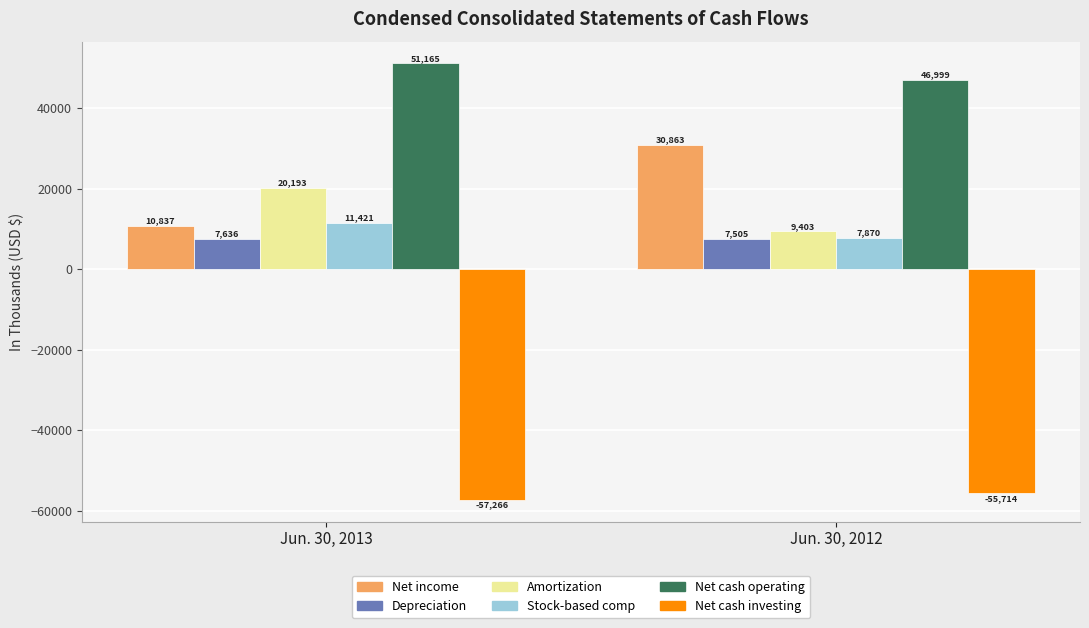

Reading right to left, list all the values displayed in this chart.

Net income: Jun. 30, 2012=30863	Jun. 30, 2013=10837
Depreciation: Jun. 30, 2012=7505	Jun. 30, 2013=7636
Amortization: Jun. 30, 2012=9403	Jun. 30, 2013=20193
Stock-based comp: Jun. 30, 2012=7870	Jun. 30, 2013=11421
Net cash operating: Jun. 30, 2012=46999	Jun. 30, 2013=51165
Net cash investing: Jun. 30, 2012=-55714	Jun. 30, 2013=-57266